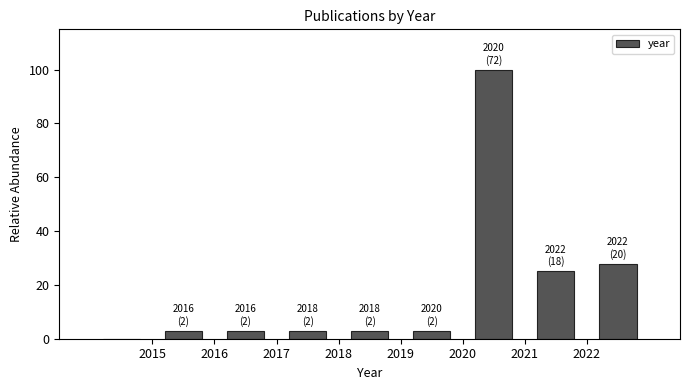

Which range on the x-axis has the tallest bar?

2020 to 2021